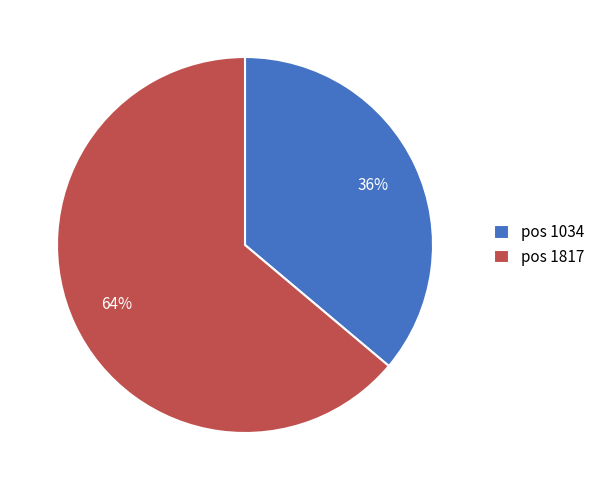

Which slice is the largest?

pos 1817